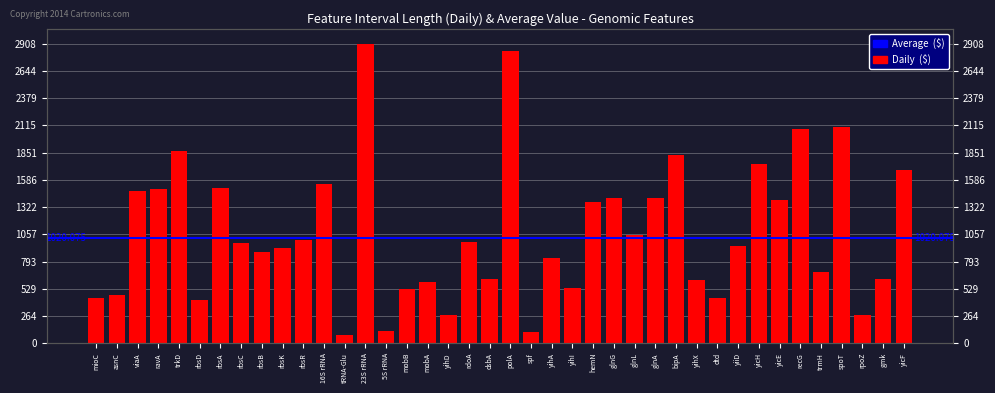

List the labels in order of value, smallest first.

tRNA-Glu, spf, 5S rRNA, yihD, rpoZ, rbsD, dtd, mioC, asnC, mobB, yihI, mobA, yihX, dsbA, gmk, trmH, yihA, rbsB, rbsK, yiiD, rbsC, rdoA, rbsR, glnL, hemN, yicE, glnA, glnG, viaA, ravA, rbsA, 16S rRNA, yicF, yicH, bipA, trkD, recG, spoT, polA, 23S rRNA